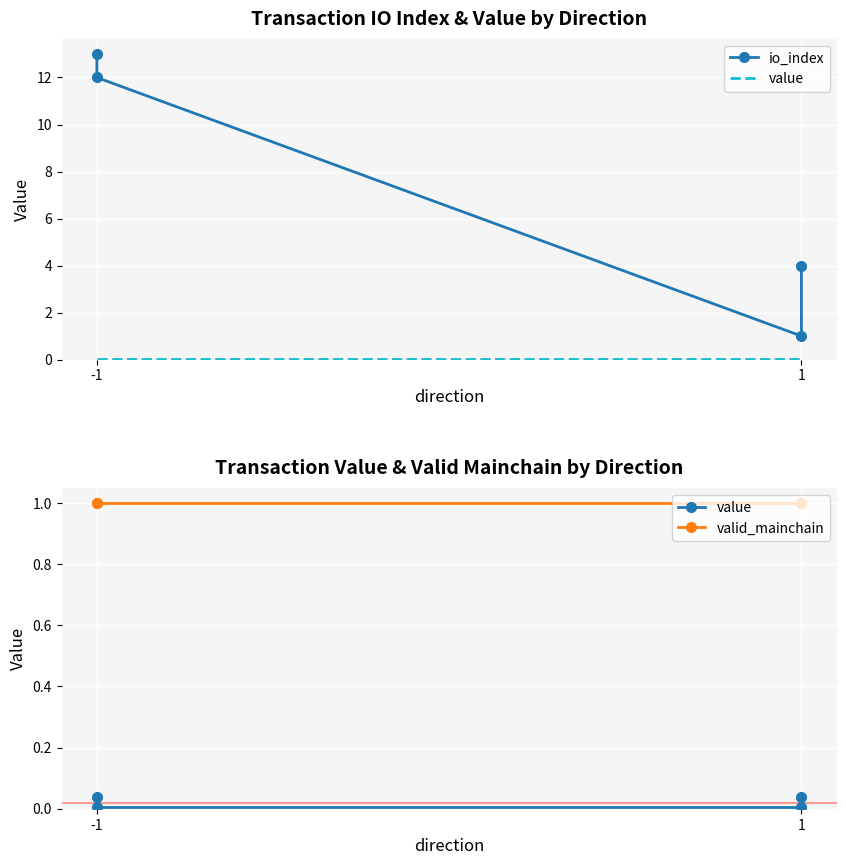

True or false: io_index and value cross at least once.

False